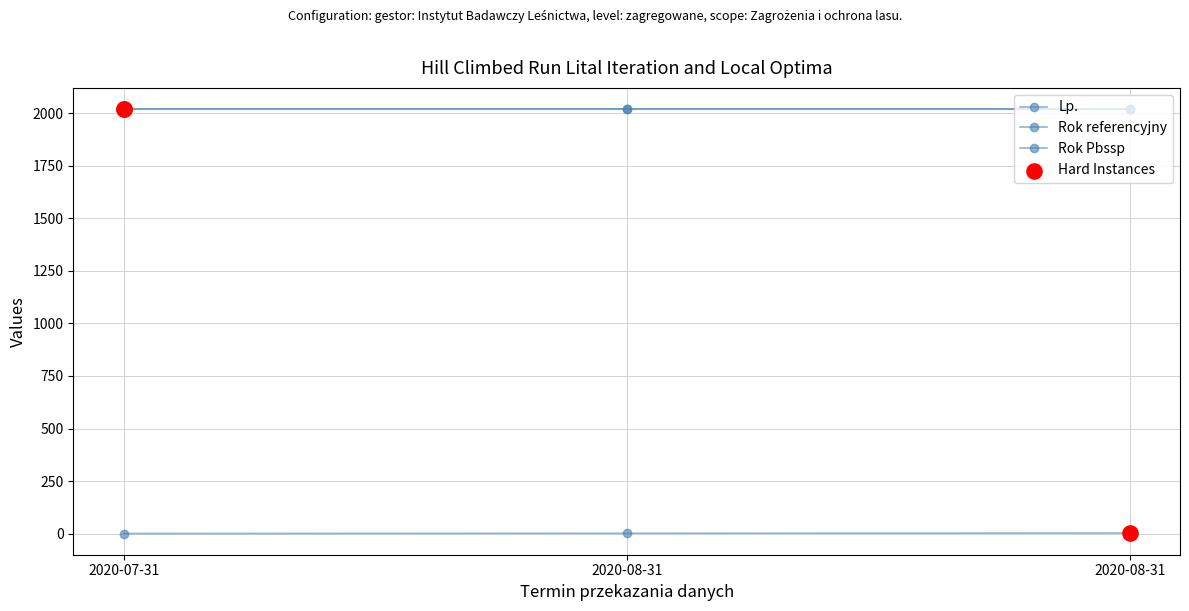

Is this an area chart (filled region under the line)?

No